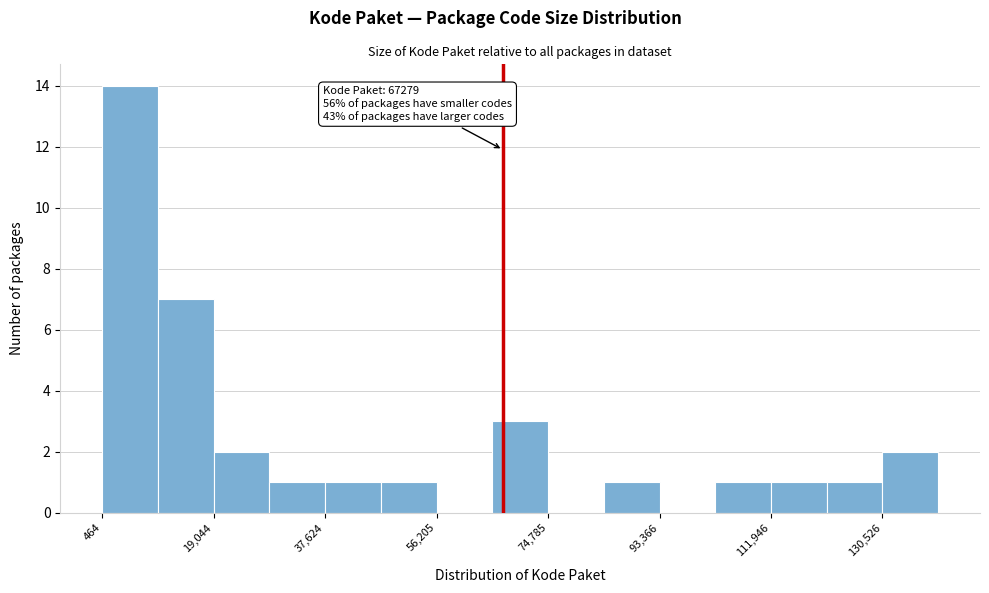

Over which range of the x-axis is the bar tallest?

0 to 10000